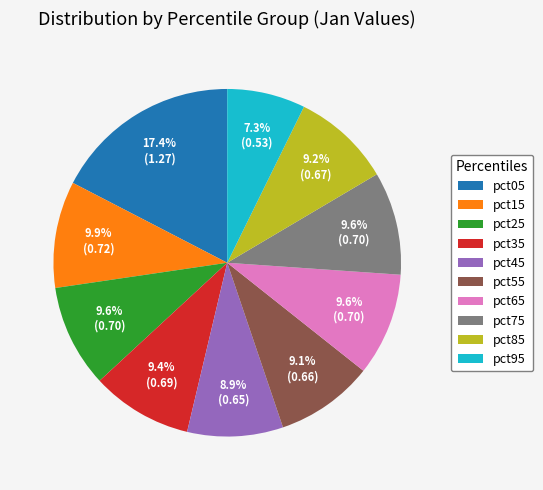

The pct55 slice represents 9% of the pie. True or false?

True